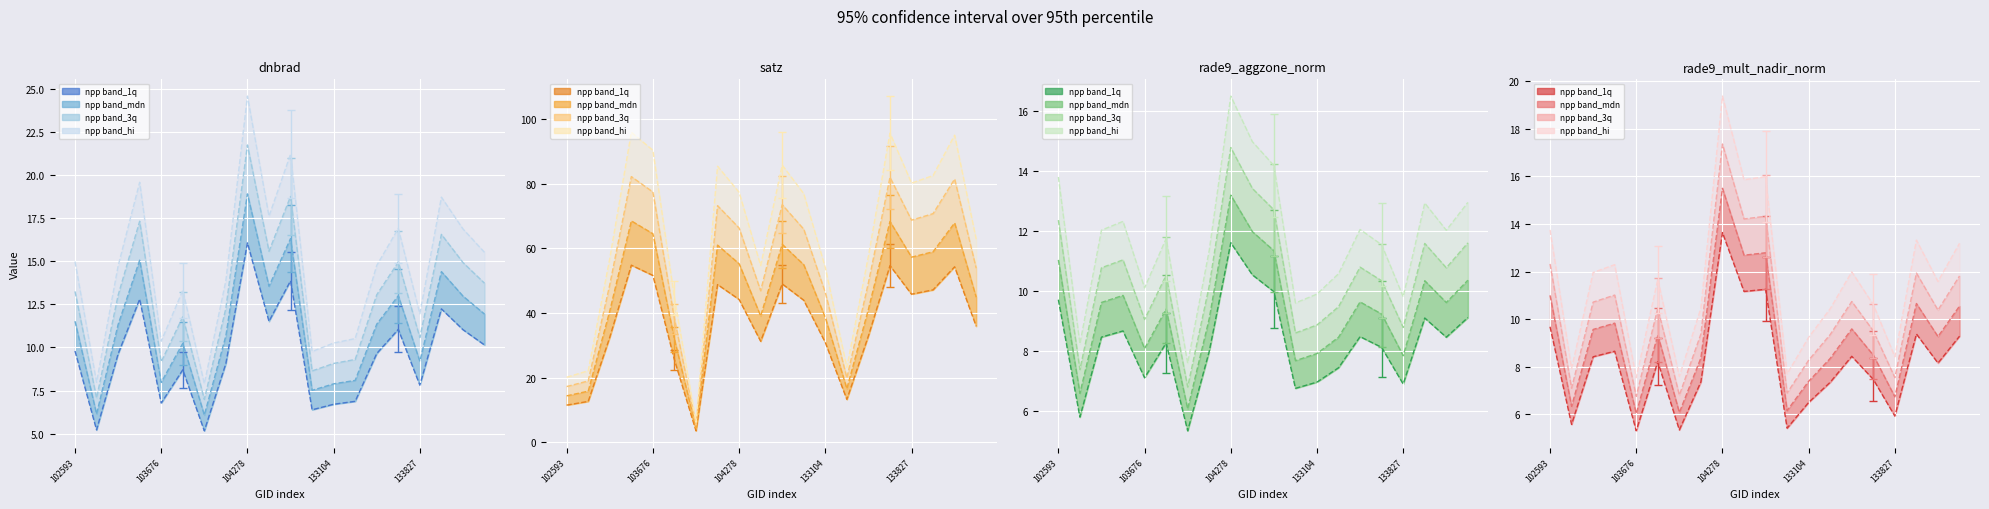

Which series changed the most between 13 and 17?

npp band_hi